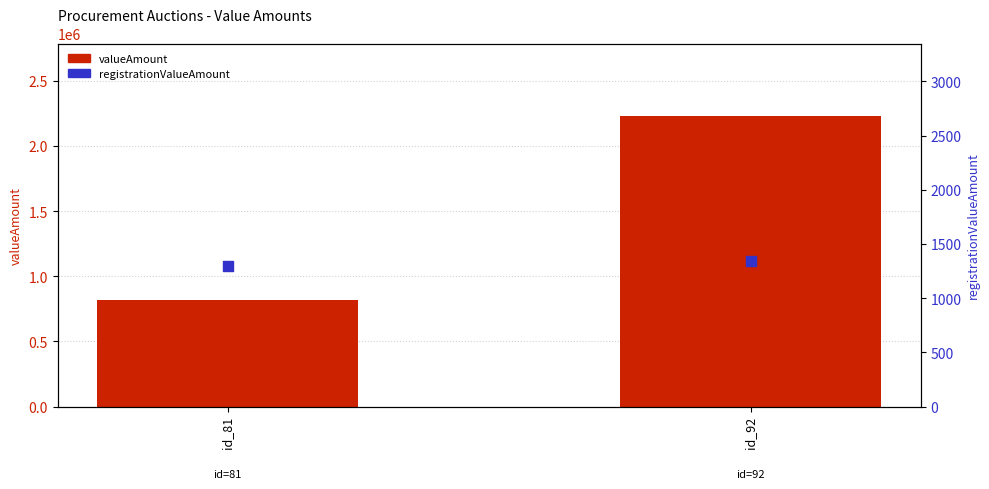

What are all the series names shown in the legend?

valueAmount, registrationValueAmount